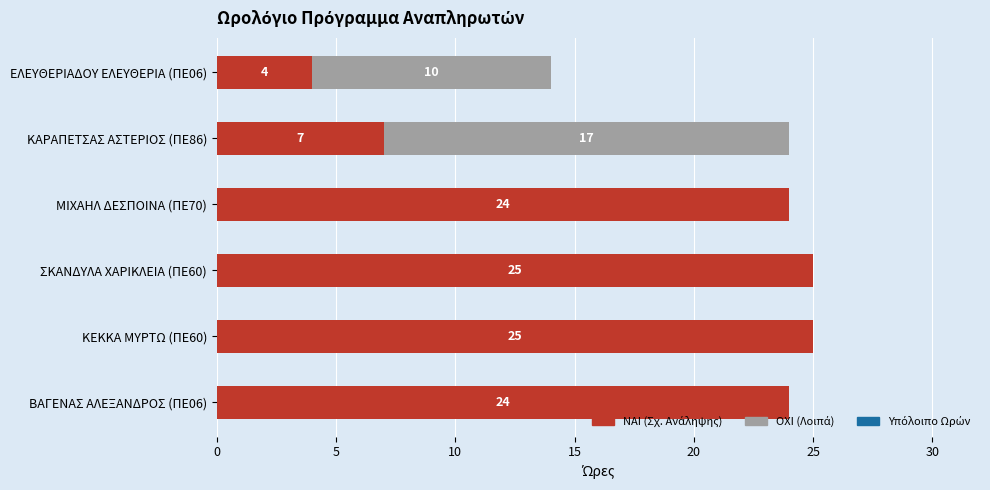

What is the total value across all series at ΣΚΑΝΔΥΛΑ ΧΑΡΙΚΛΕΙΑ (ΠΕ60)?

25